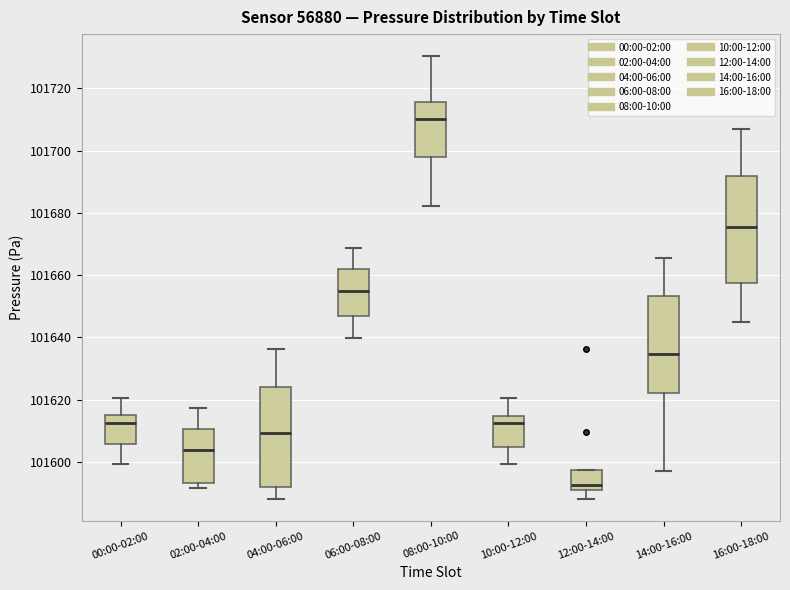

Which box is the tallest, from its lower edge to its upper edge?

16:00-18:00